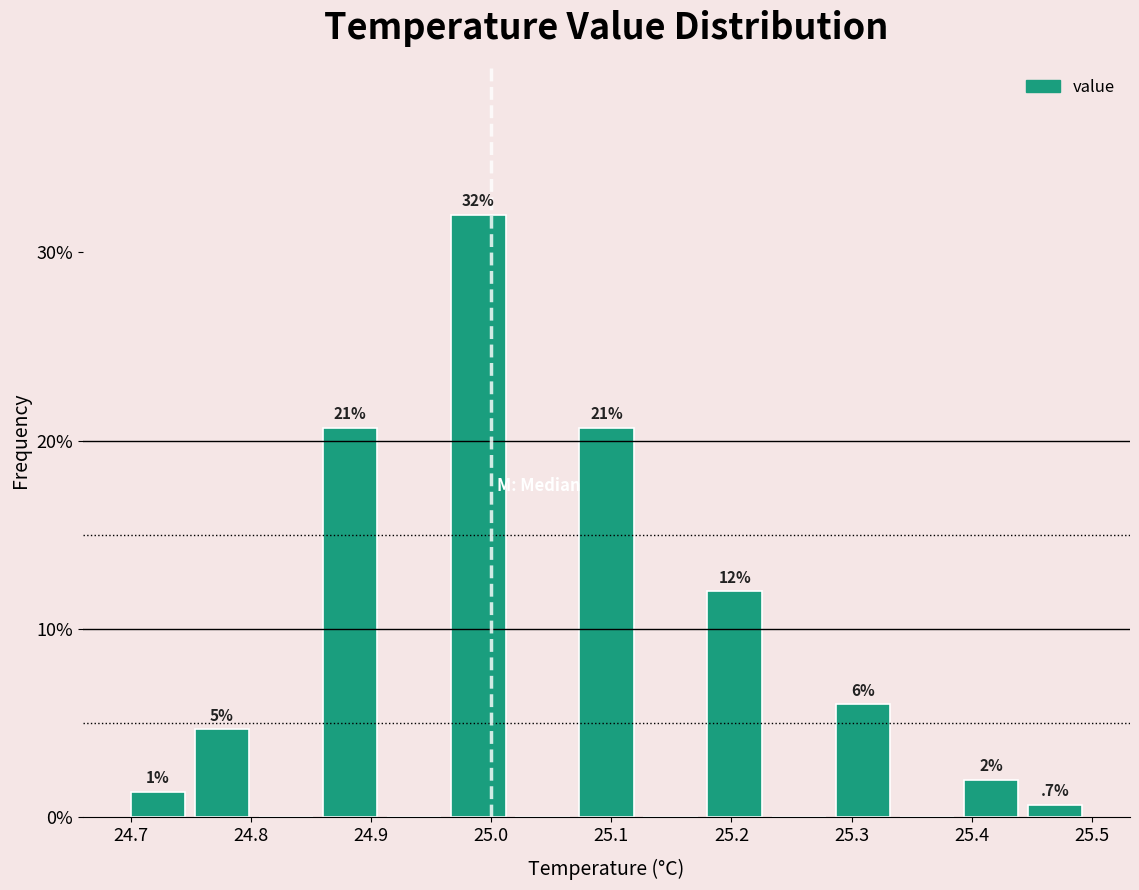

Which range on the x-axis has the tallest bar?

24.97 to 25.02